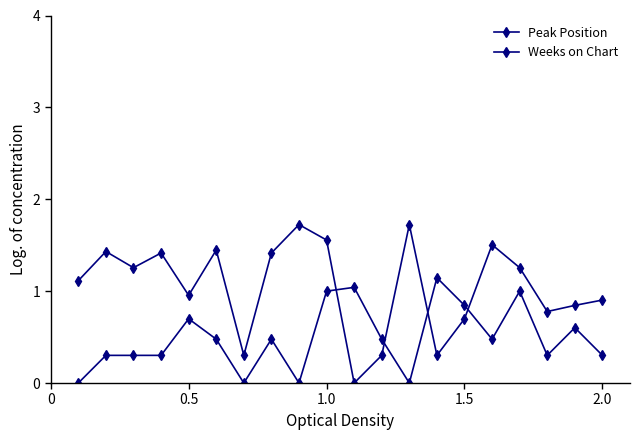

How many series are shown in this chart?

2